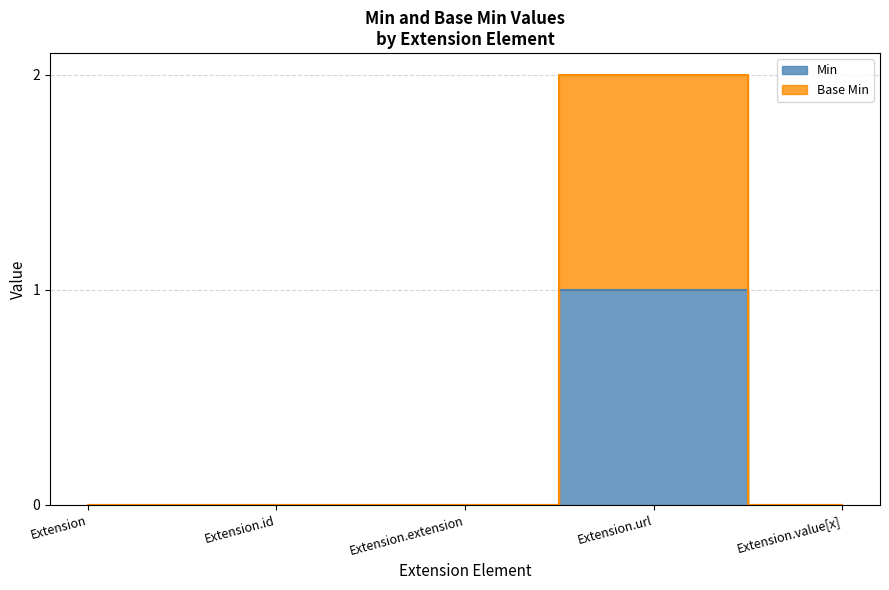

Which series has the widest spread of values?

Base Min